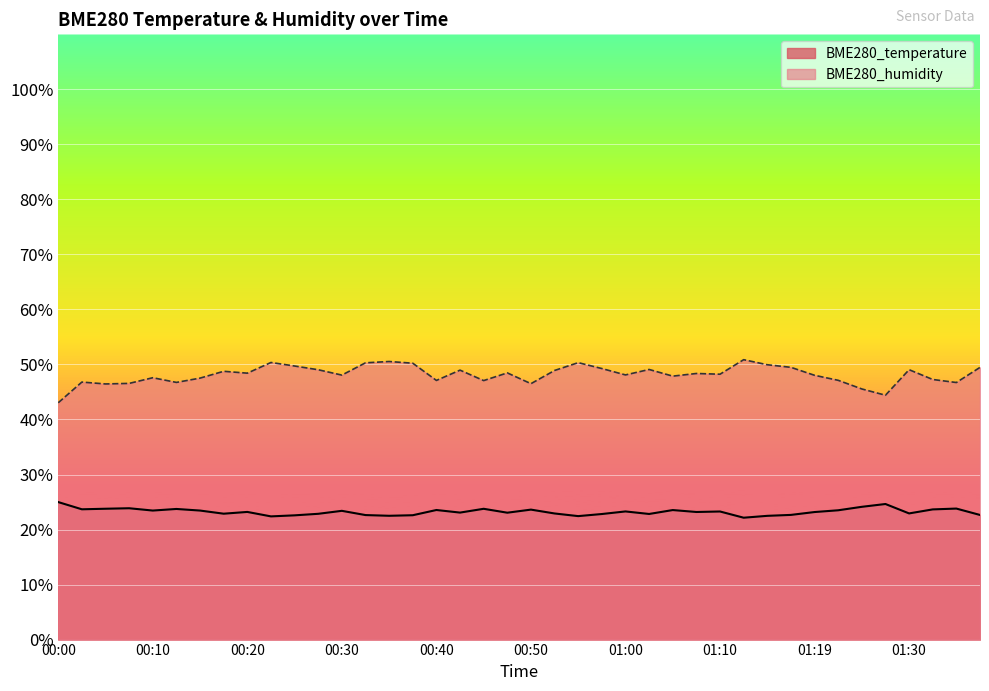

What is the average value of the BME280_temperature series?

23.2